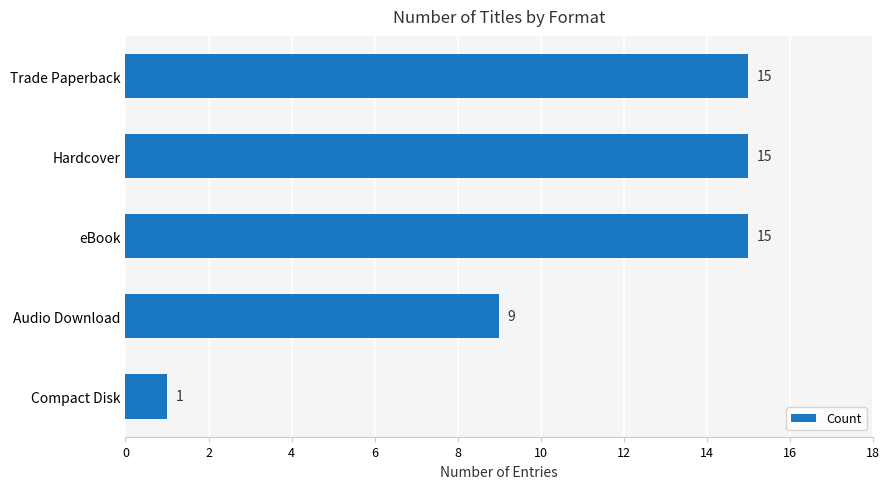

How many values are between 9 and 15?

4